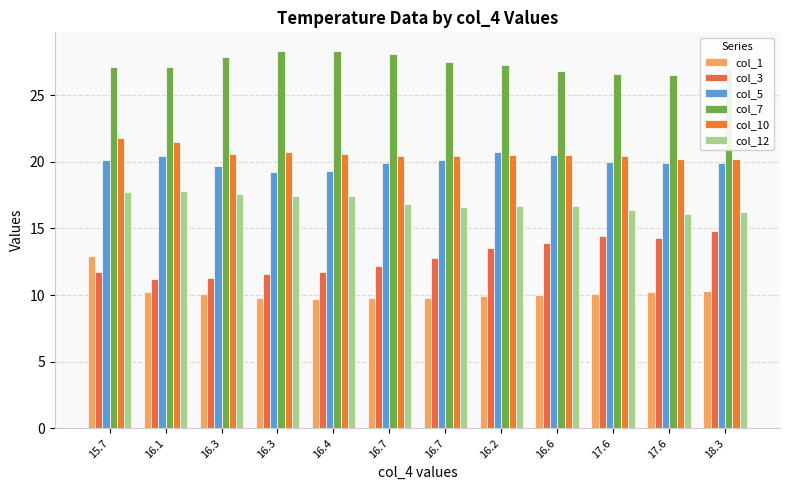

What is the smallest value displayed?

9.7